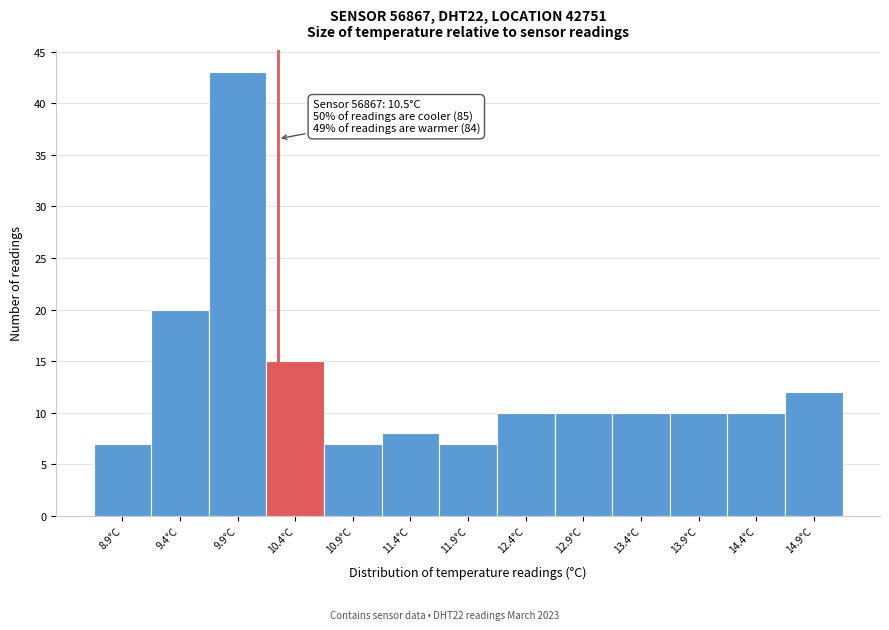

Reading right to left, list all the values displayed in this chart.

14.9°C=12	14.4°C=10	13.9°C=10	13.4°C=10	12.9°C=10	12.4°C=10	11.9°C=7	11.4°C=8	10.9°C=7	10.4°C=15	9.9°C=43	9.4°C=20	8.9°C=7